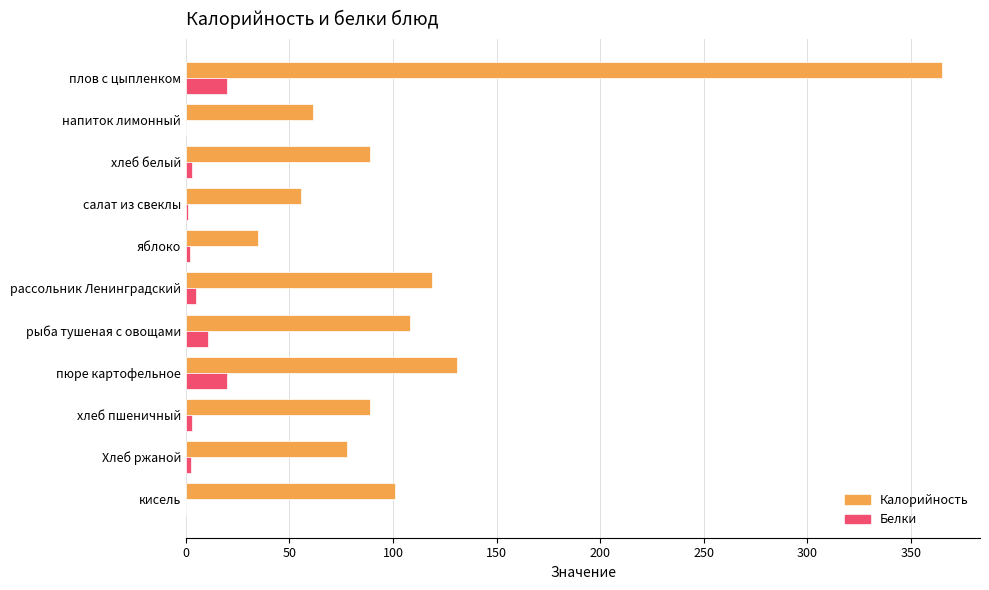

How many data points does each series have?

11